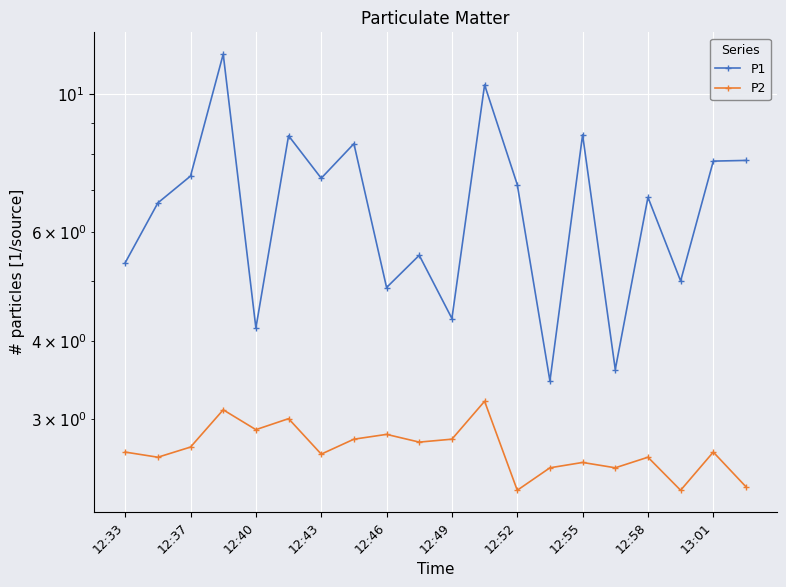

True or false: P2 and P1 cross at least once.

False